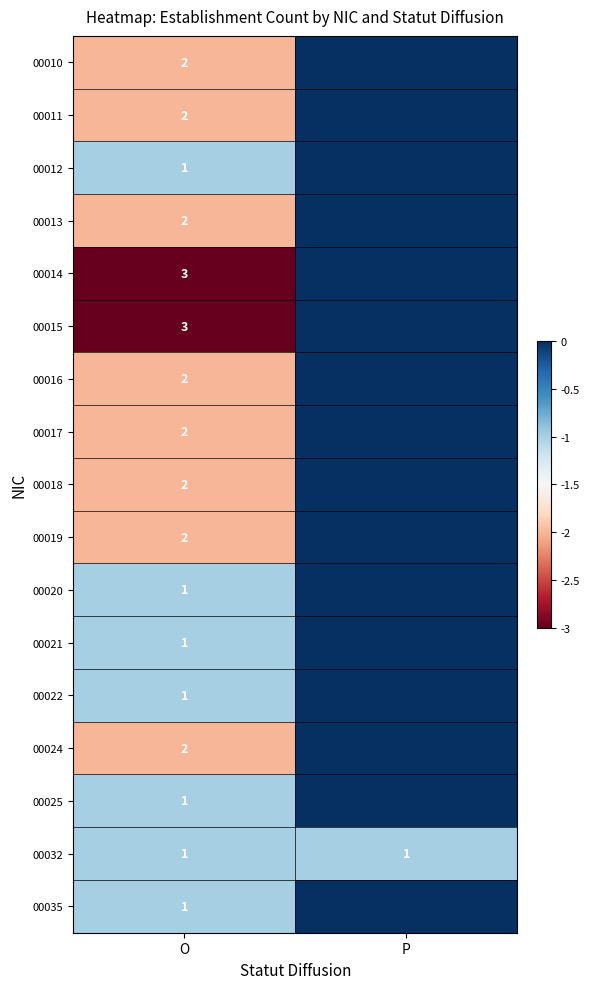

The value of 00015 at O is 3. True or false?

True